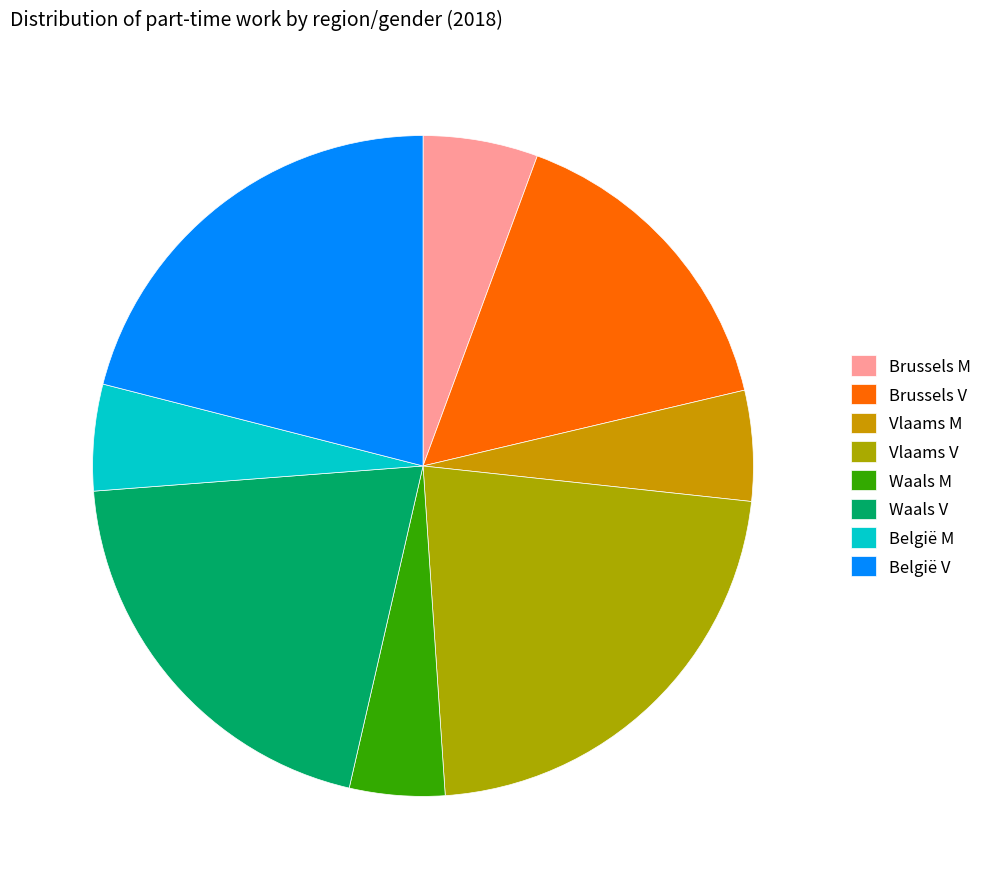

To the nearest percent, what is the average slice percentage?

12%